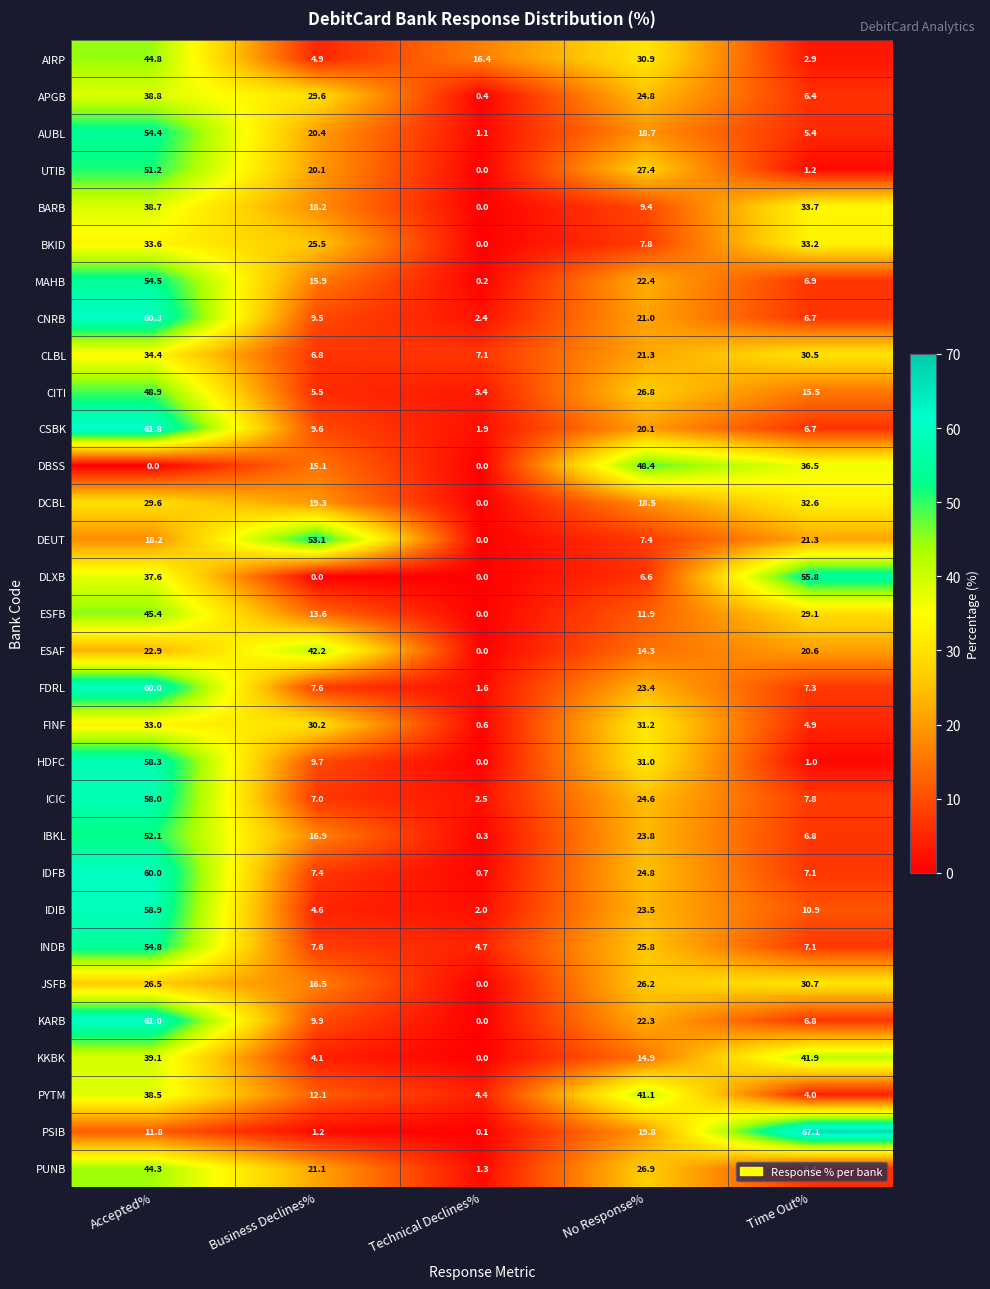

Between Accepted% and Time Out%, which series saw the biggest shift?

HDFC